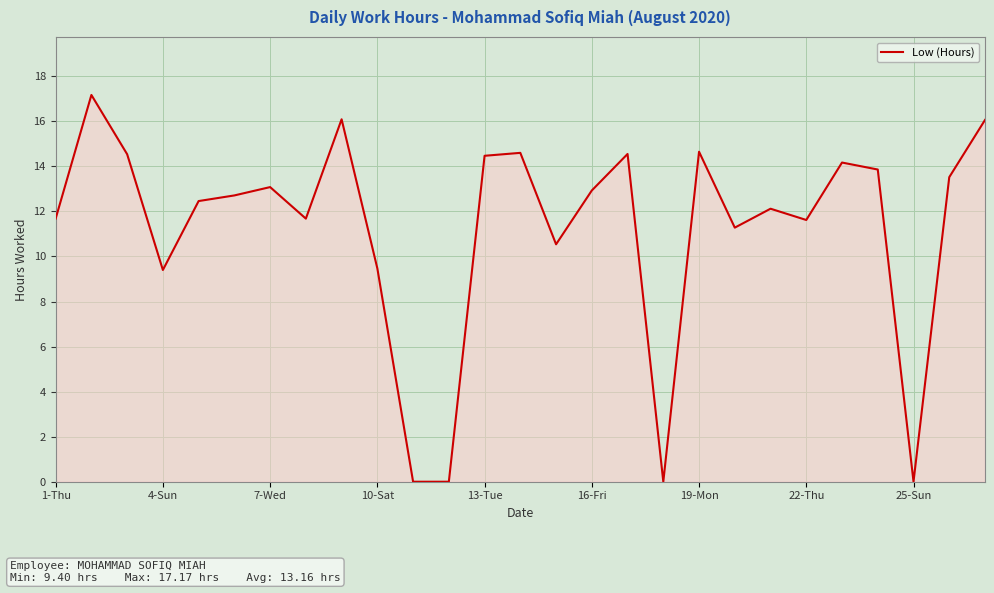

What is the difference between the maximum and minimum values?

17.2